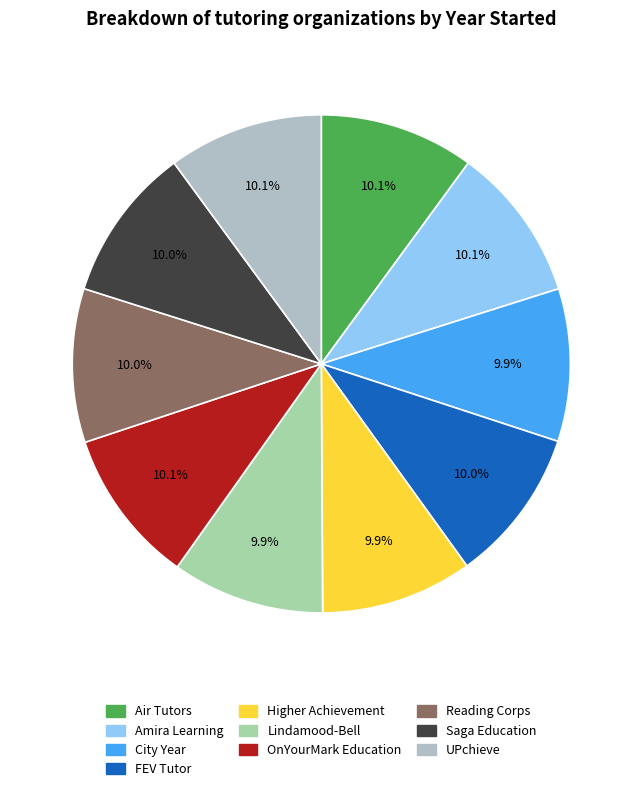

What is the ratio of the value at OnYourMark Education to the value at Amira Learning?

1.0